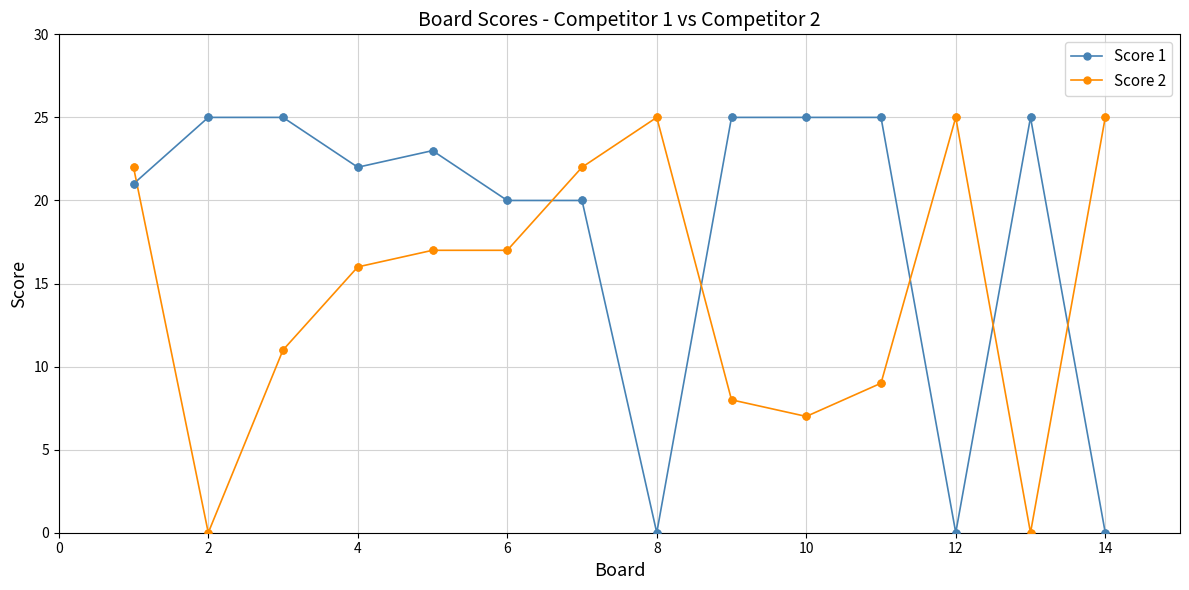

What is the highest value of the Score 1 series?

25